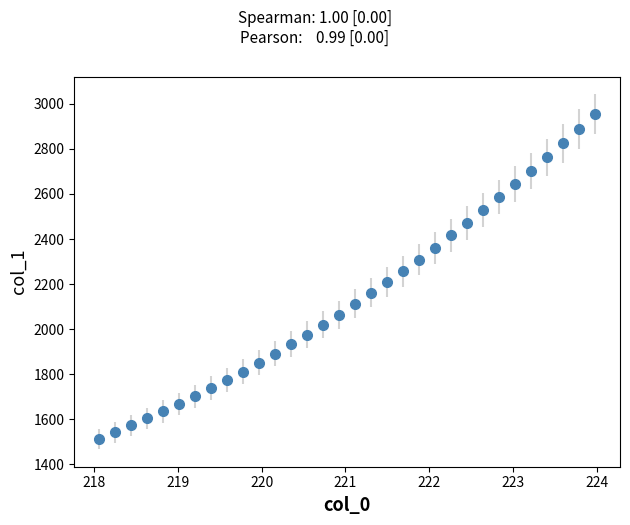

What is the difference between the second highest and minimum values?

1375.1